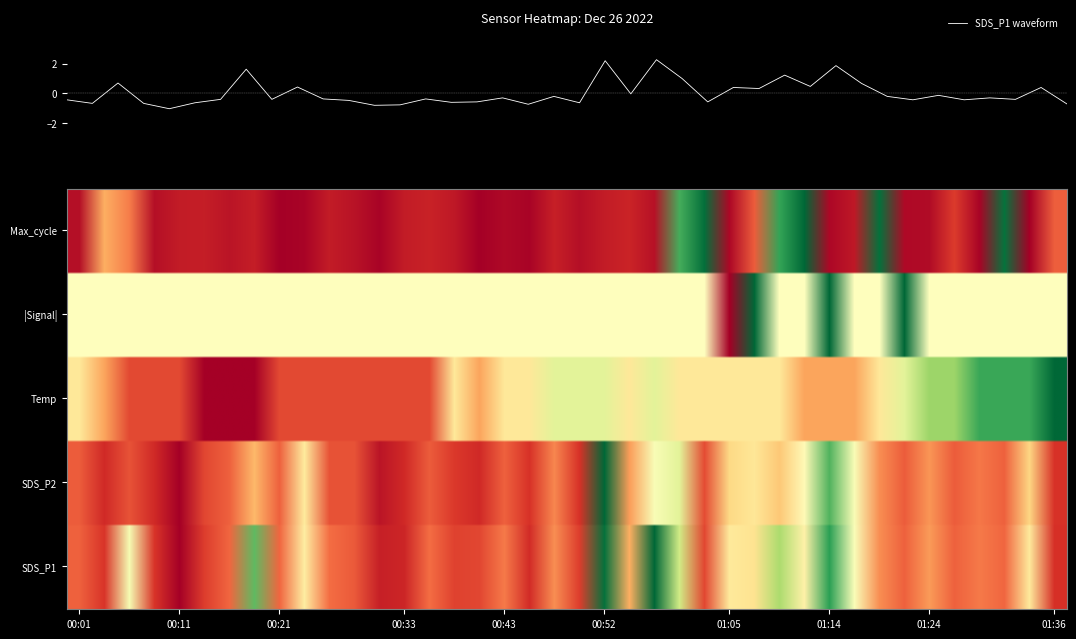

Rank the series by their maximum value, from lowest to highest.

SDS_P2, Temp, Signal, Max_cycle, SDS_P1